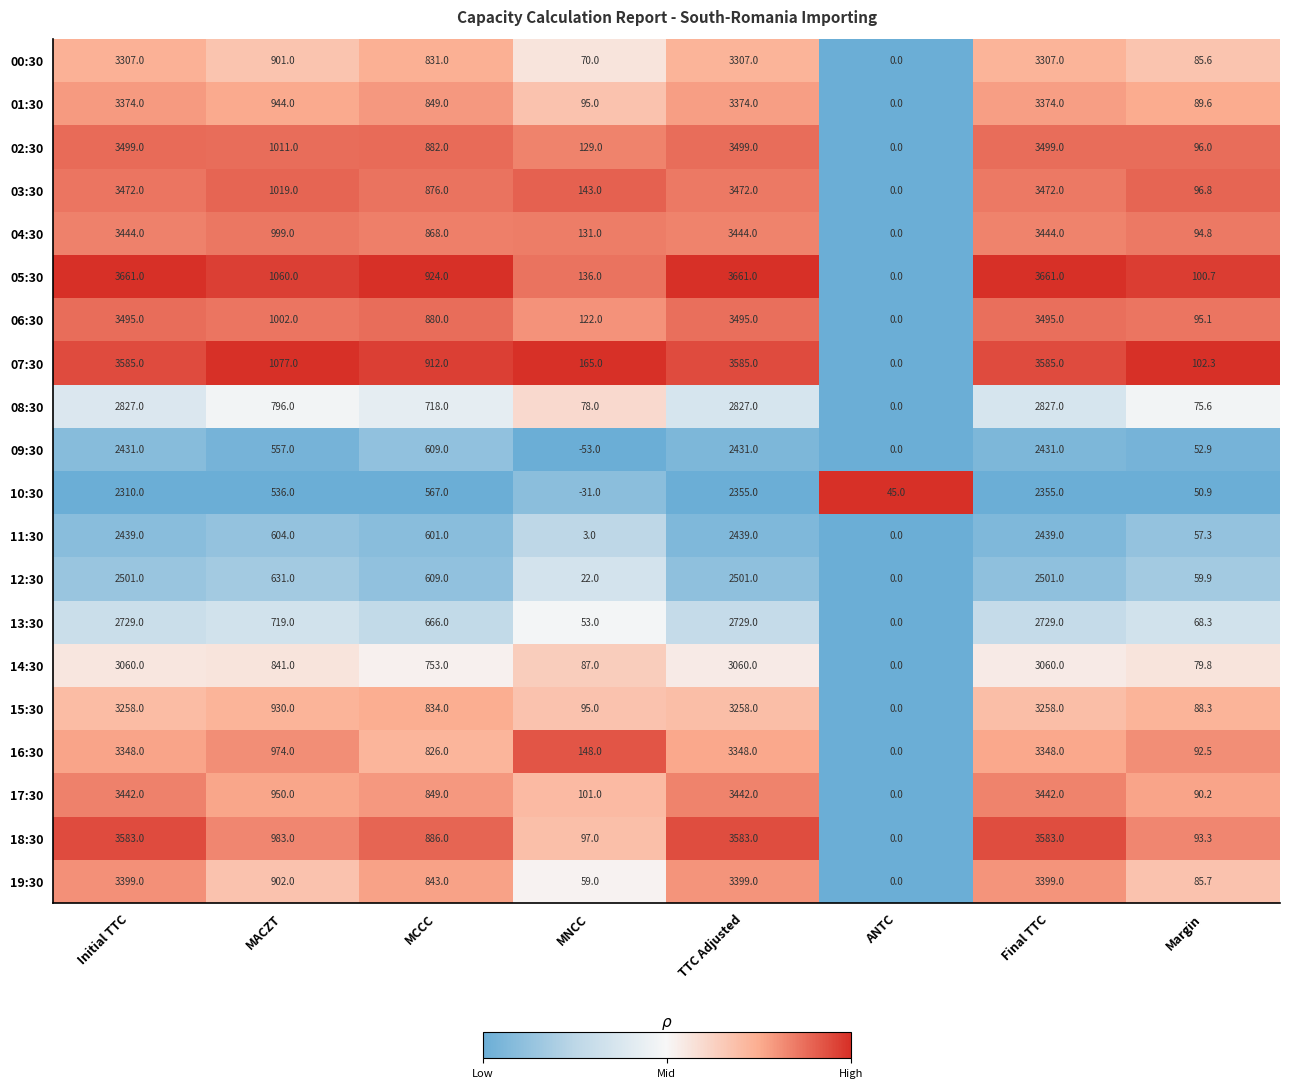

How many series are shown in this chart?

20